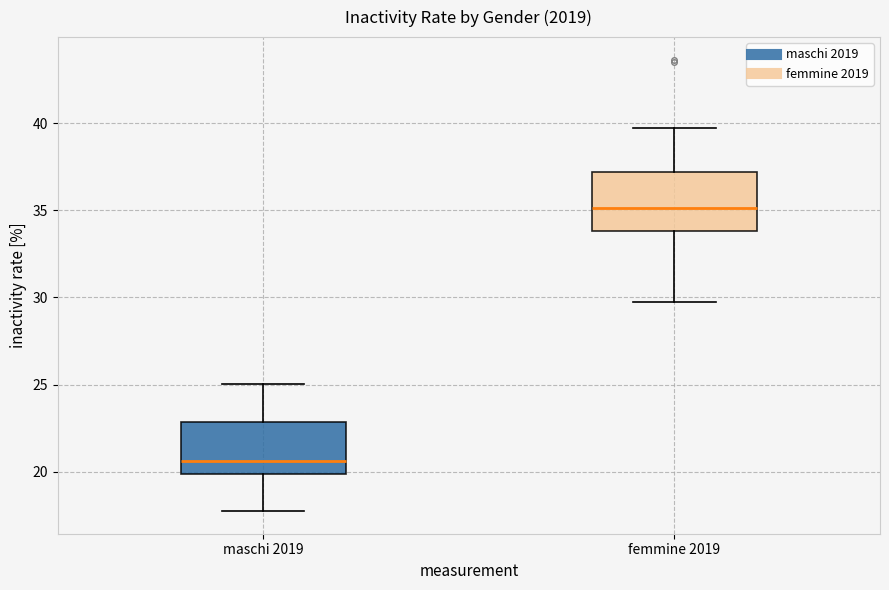

Which box has the lowest median line?

maschi 2019